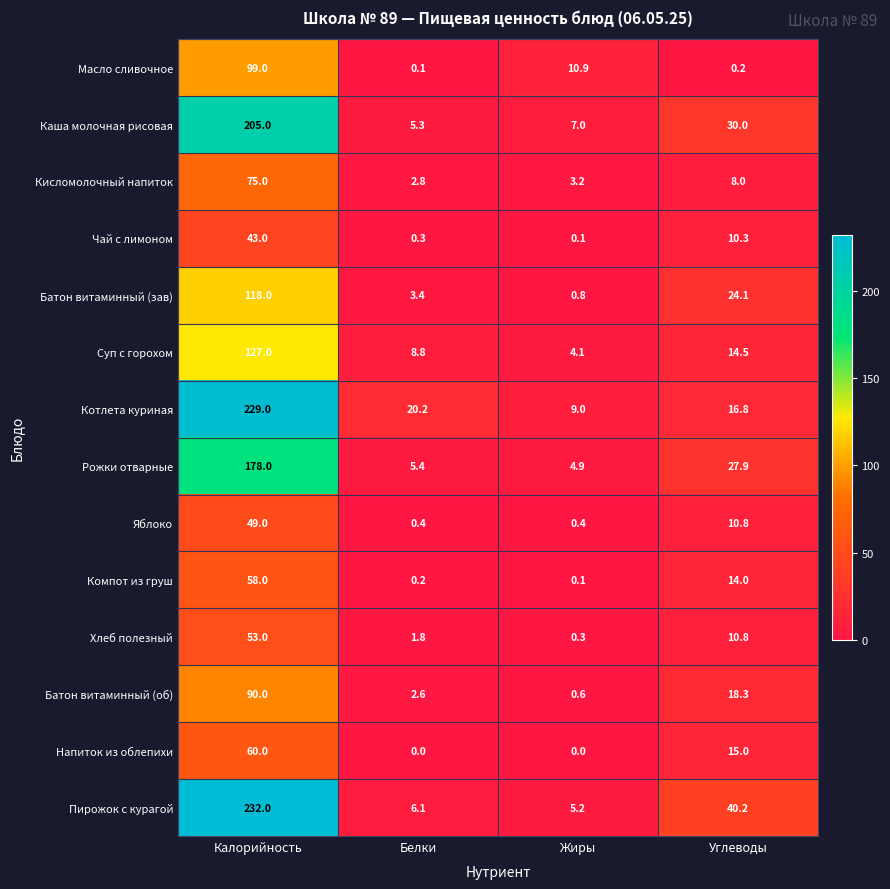

Rank the series by their maximum value, from highest to lowest.

Пирожок с курагой, Котлета куриная, Каша молочная рисовая, Рожки отварные, Суп с горохом, Батон витаминный (зав), Масло сливочное, Батон витаминный (об), Кисломолочный напиток, Напиток из облепихи, Компот из груш, Хлеб полезный, Яблоко, Чай с лимоном